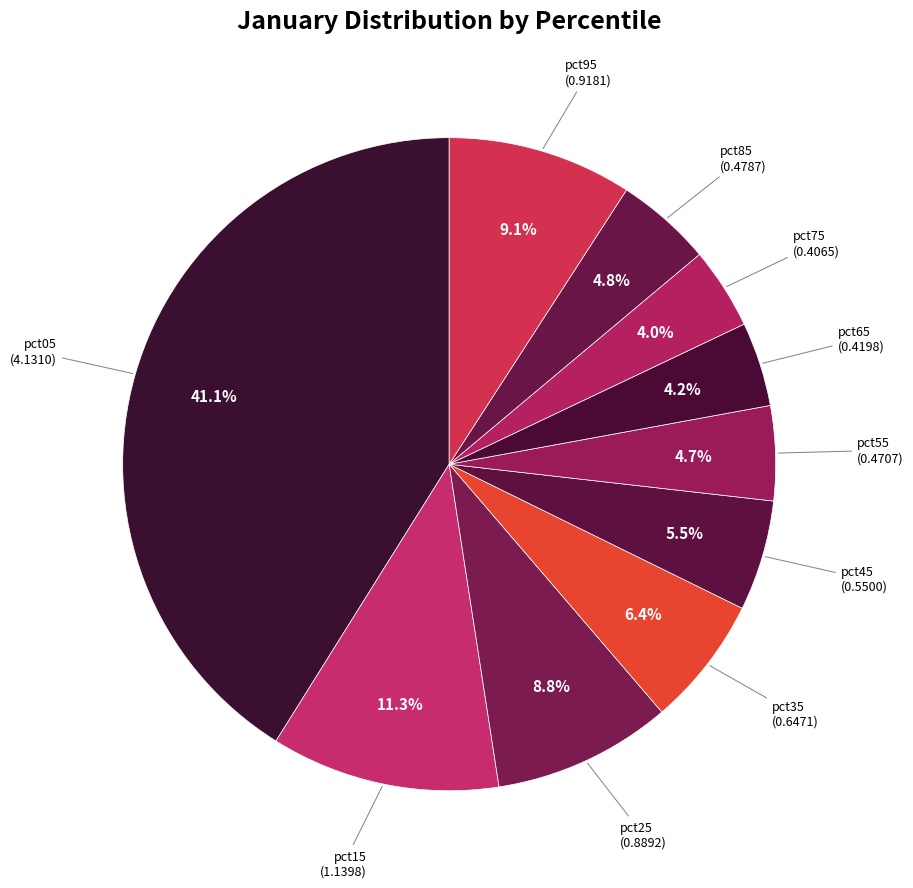

Count the number of slices in the pie.

10